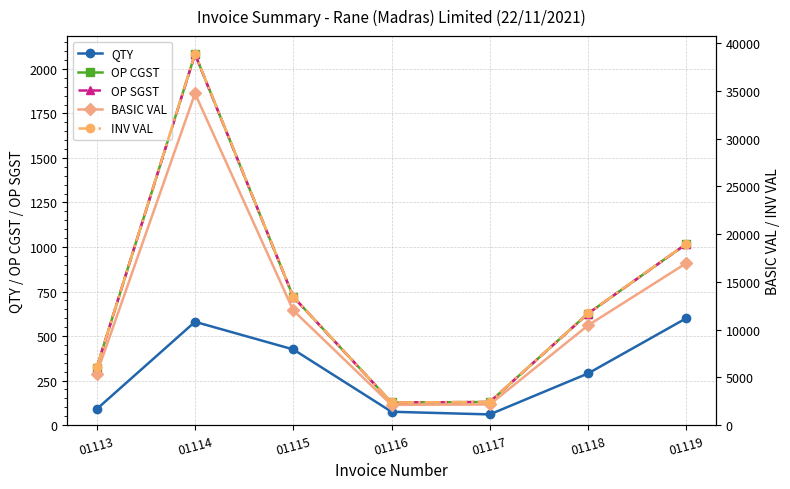

Which category has the lowest value across all series?

01117